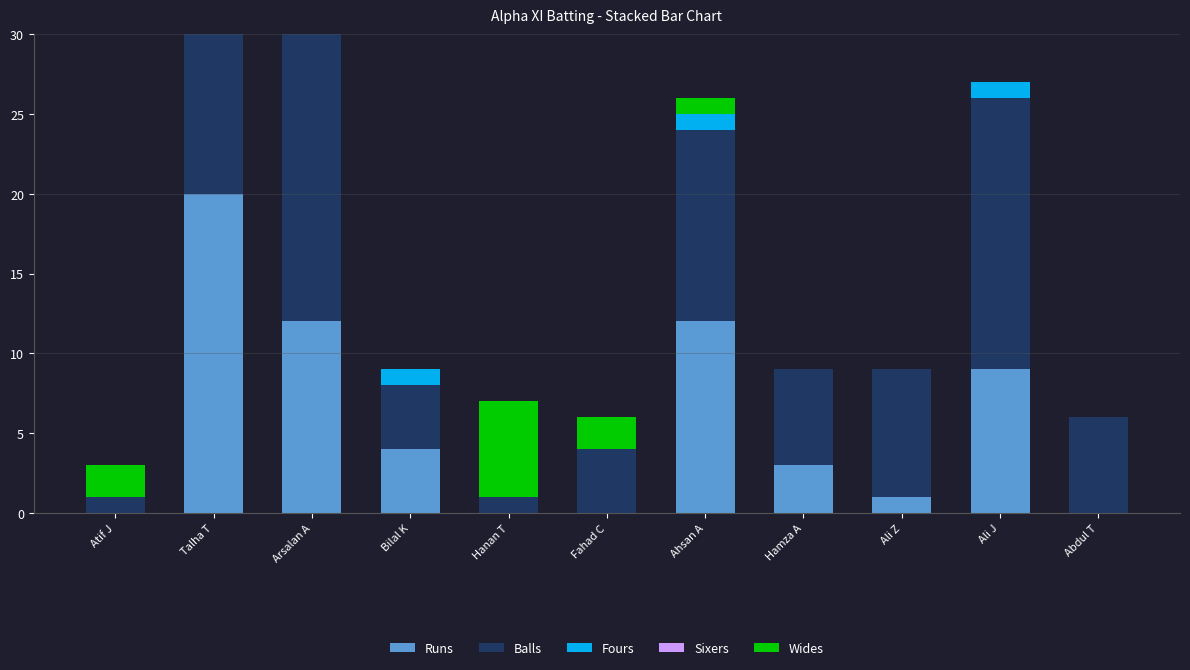

Reading left to right, what are all the values shown in this chart?

Runs: Atif J=0	Talha T=20	Arsalan A=12	Bilal K=4	Hanan T=0	Fahad C=0	Ahsan A=12	Hamza A=3	Ali Z=1	Ali J=9	Abdul T=0
Balls: Atif J=1	Talha T=12	Arsalan A=23	Bilal K=4	Hanan T=1	Fahad C=4	Ahsan A=12	Hamza A=6	Ali Z=8	Ali J=17	Abdul T=6
Fours: Atif J=0	Talha T=2	Arsalan A=2	Bilal K=1	Hanan T=0	Fahad C=0	Ahsan A=1	Hamza A=0	Ali Z=0	Ali J=1	Abdul T=0
Sixers: Atif J=0	Talha T=0	Arsalan A=0	Bilal K=0	Hanan T=0	Fahad C=0	Ahsan A=0	Hamza A=0	Ali Z=0	Ali J=0	Abdul T=0
Wides: Atif J=2	Talha T=0	Arsalan A=4	Bilal K=0	Hanan T=6	Fahad C=2	Ahsan A=1	Hamza A=0	Ali Z=0	Ali J=0	Abdul T=0